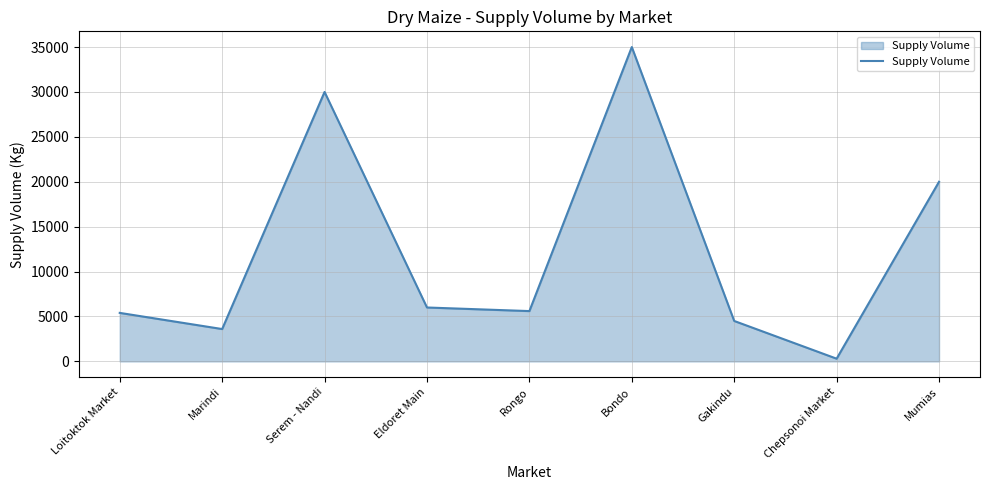

Which label corresponds to the smallest value in the chart?

Chepsonoi Market